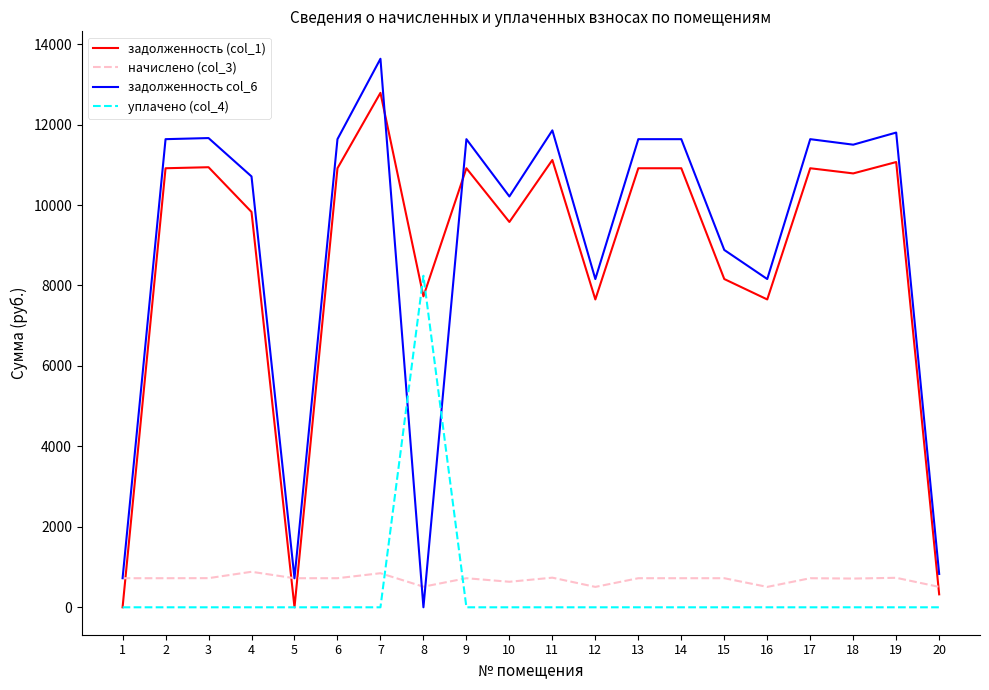

Which series has the largest range (max minus min)?

задолженность col_6